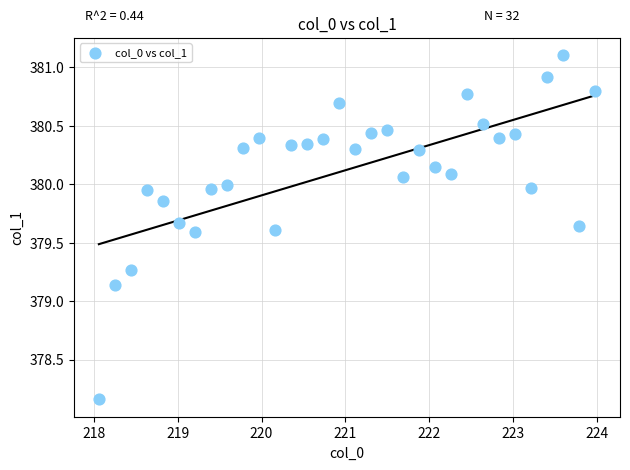

What is the range of Y values (max minus min)?

2.9